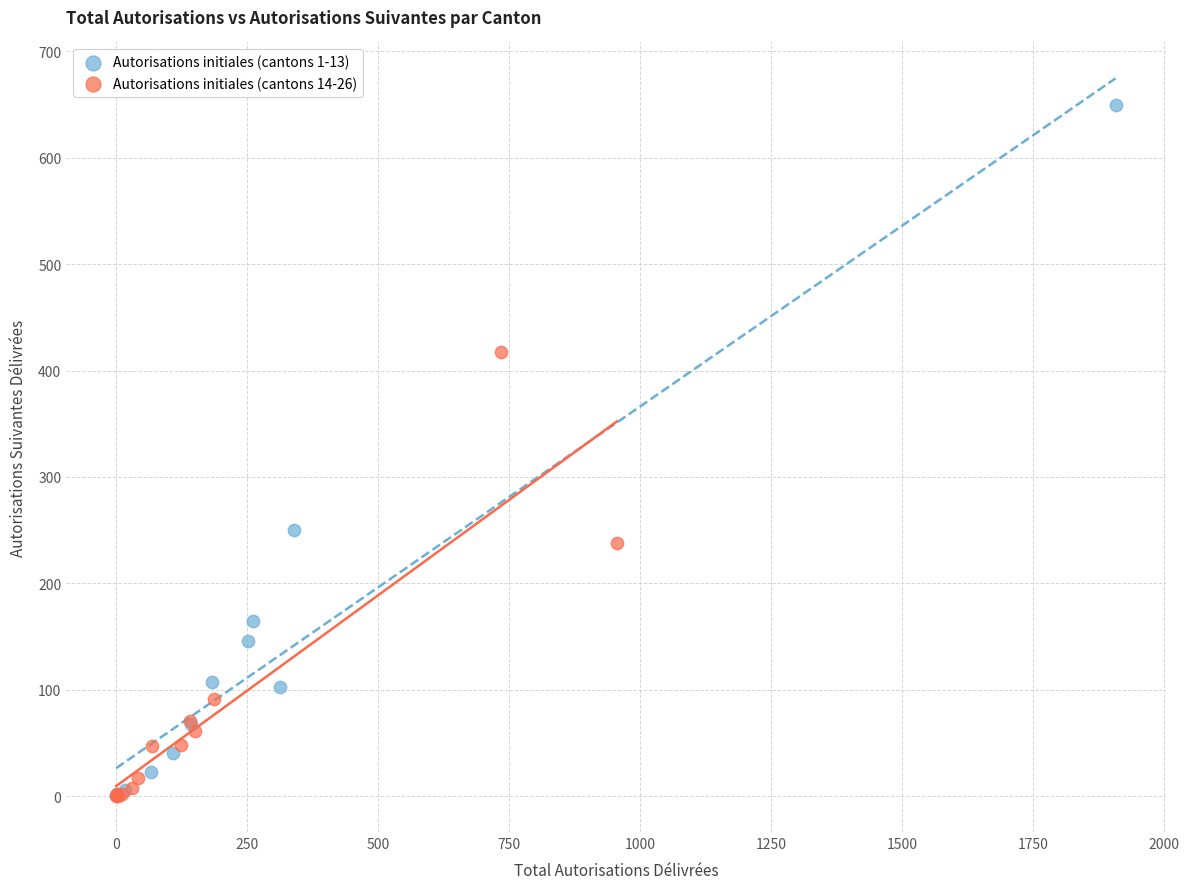

Which series has the largest Y range (max minus min)?

Autorisations initiales (cantons 1-13)